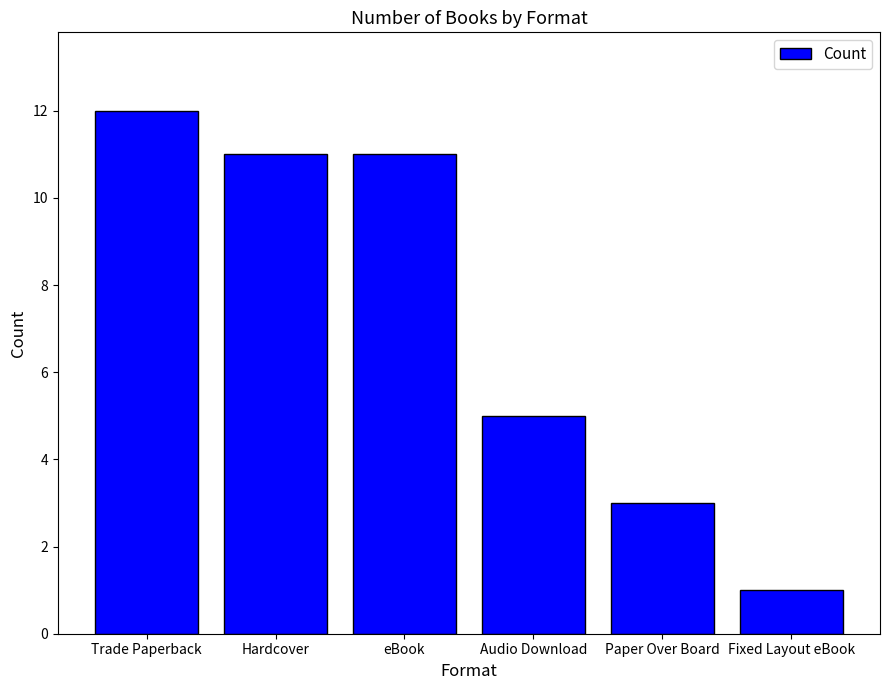

Reading left to right, transcribe all the data shown in this chart.

12	11	11	5	3	1